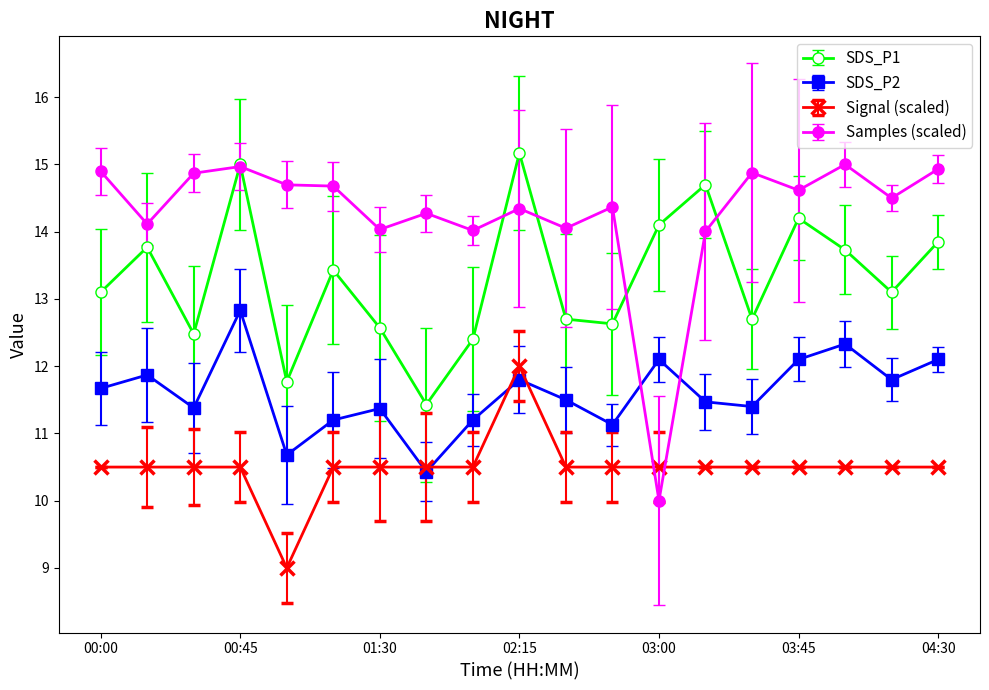

In SDS_P1, how many points are higher than both neighbors (excluding endpoints)?

6